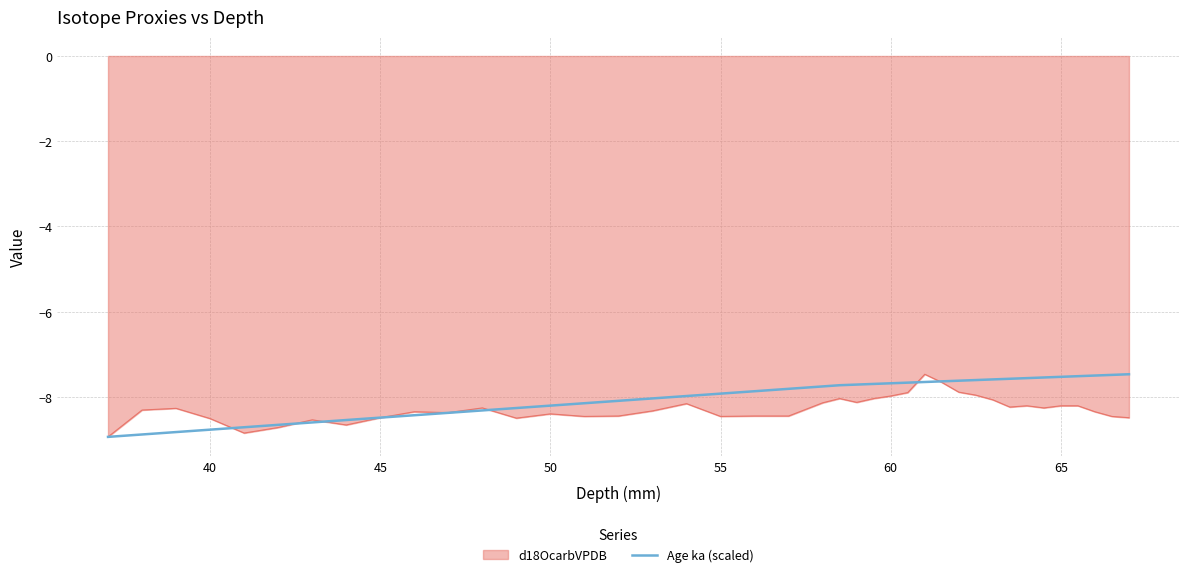

What is the maximum value shown in the chart?

-7.5